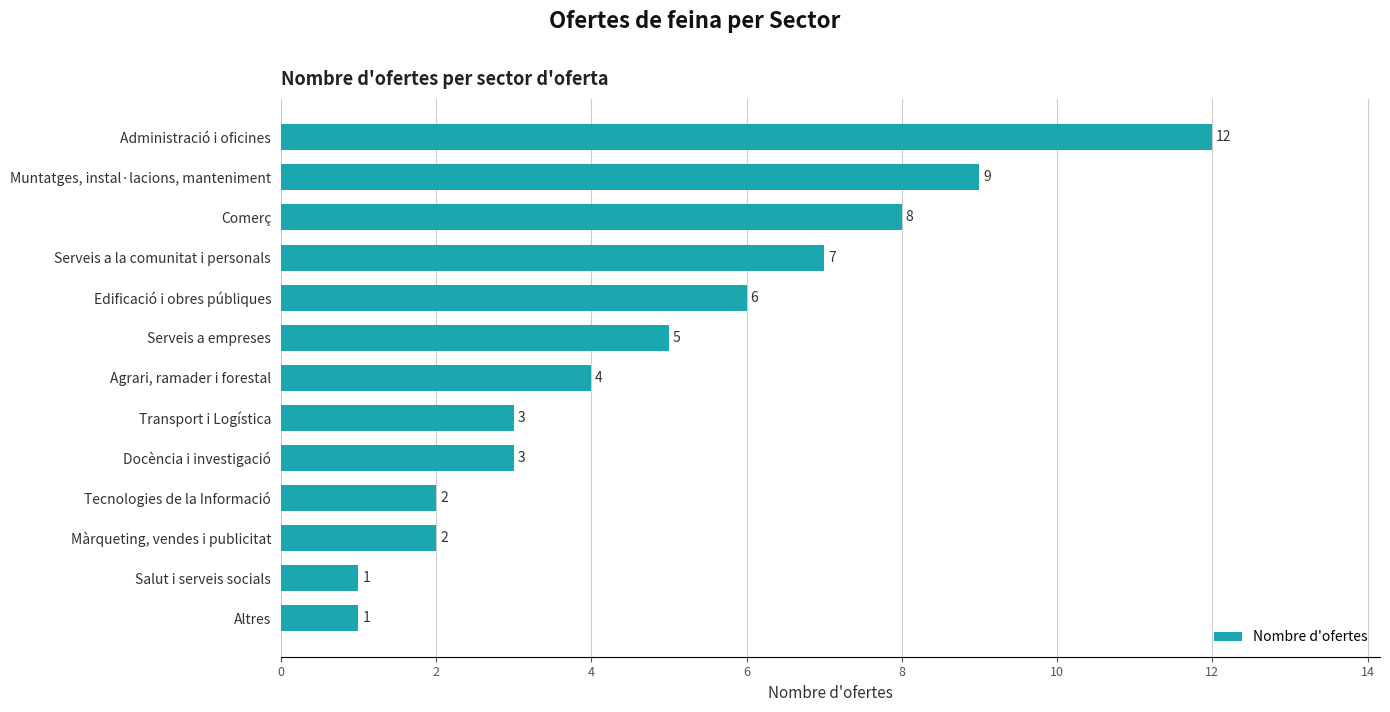

Reading bottom to top, transcribe all the data shown in this chart.

1	1	2	2	3	3	4	5	6	7	8	9	12